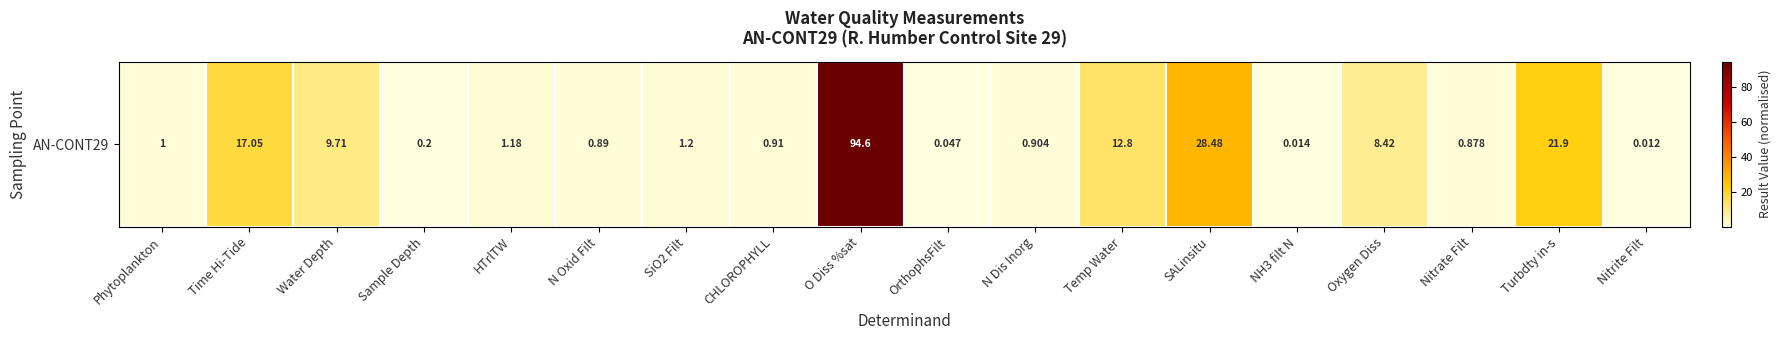

Is it true that the value at N Dis Inorg is 1.4?

False